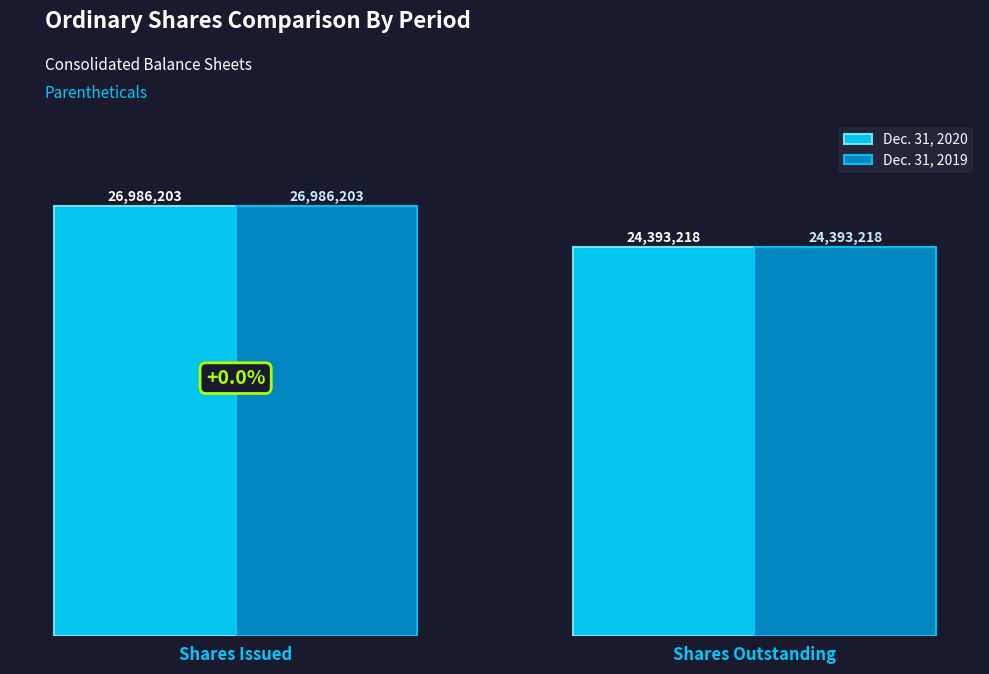

What is the difference between the Dec. 31, 2020 values at Shares Outstanding and Shares Issued?

2592985